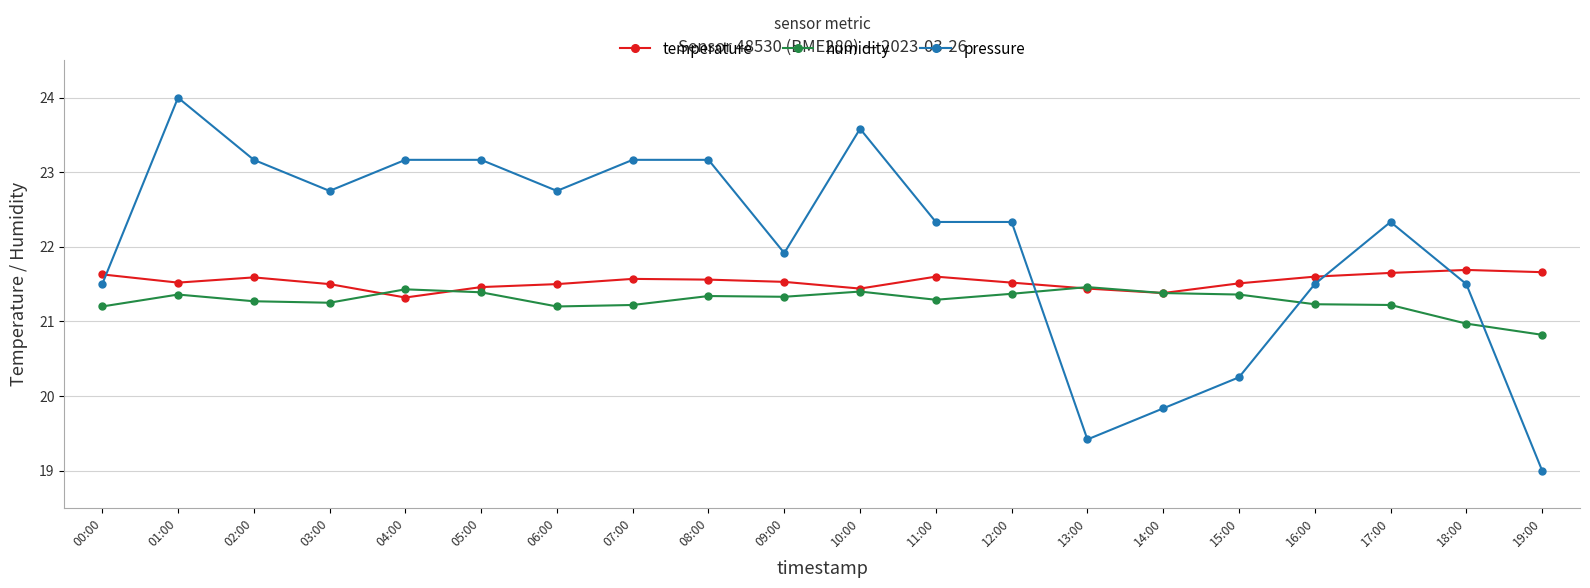

What is the value of the humidity point at the 13th from the left?

21.4